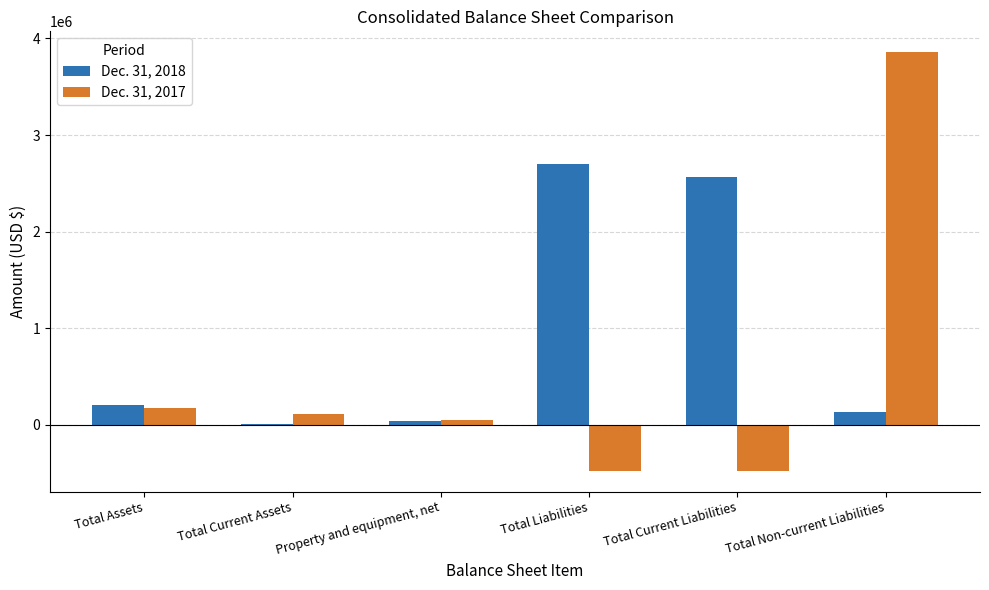

True or false: Dec. 31, 2018 has a value of 2569584 at Total Current Liabilities.

True